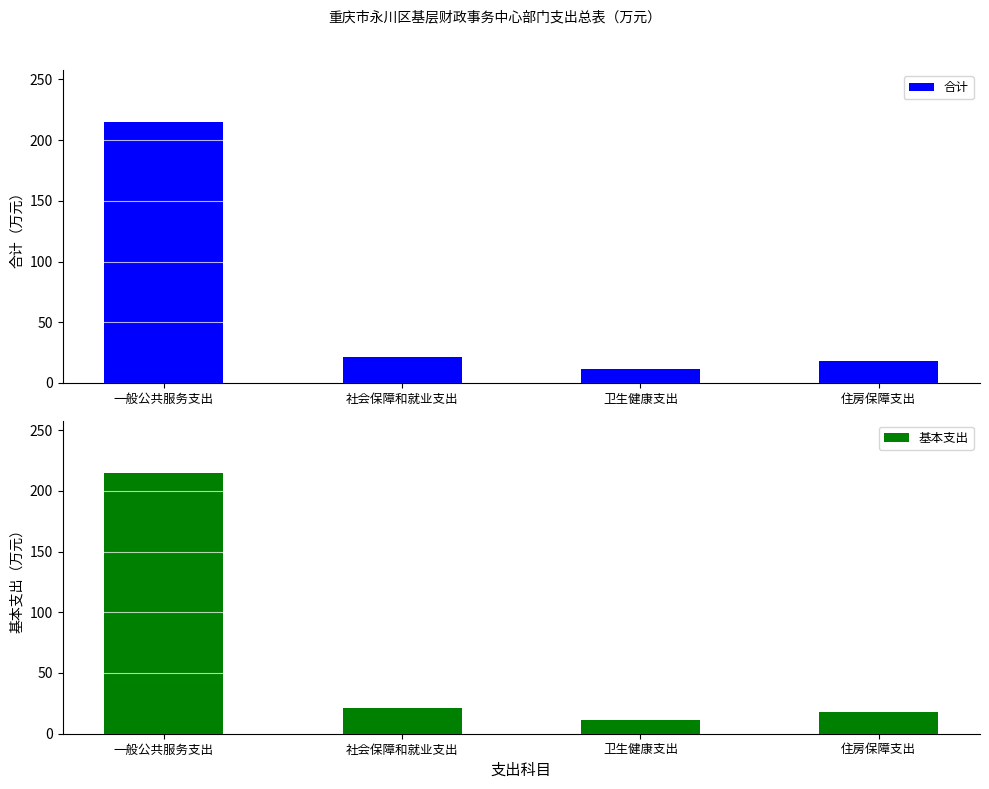

Is the value of 基本支出 at 卫生健康支出 greater than the value of 合计 at 住房保障支出?

No